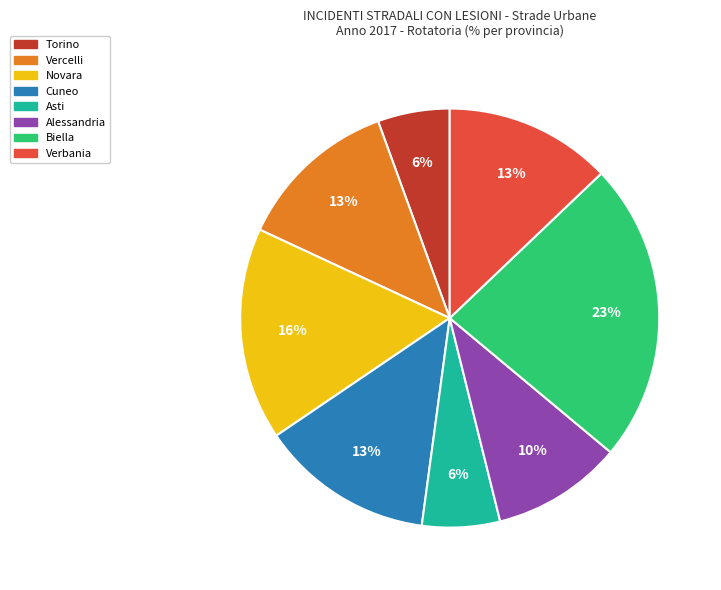

Is the sum of Vercelli and Alessandria greater than half?

No